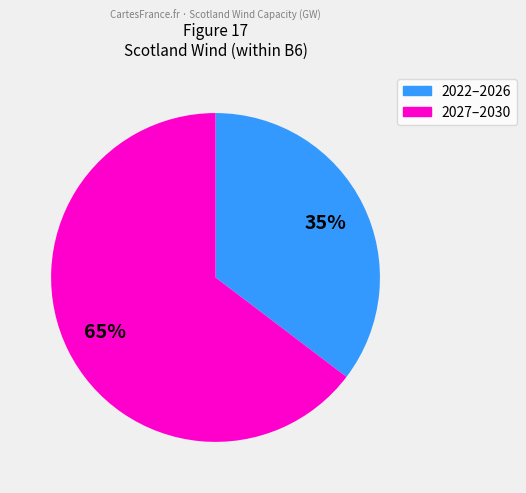

Does any single category account for the majority?

Yes